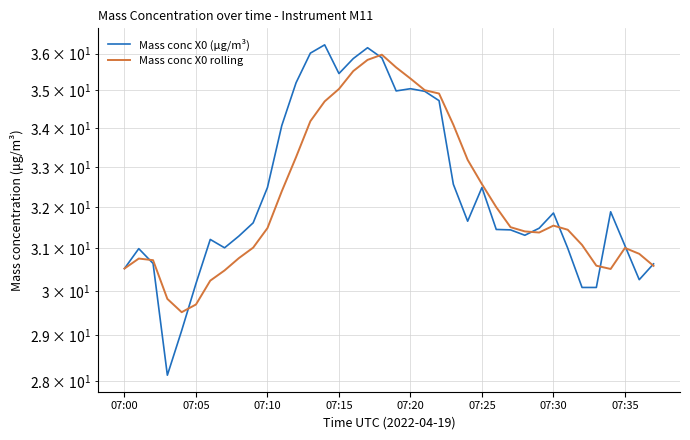

Between 28 and 26, which is larger?

26